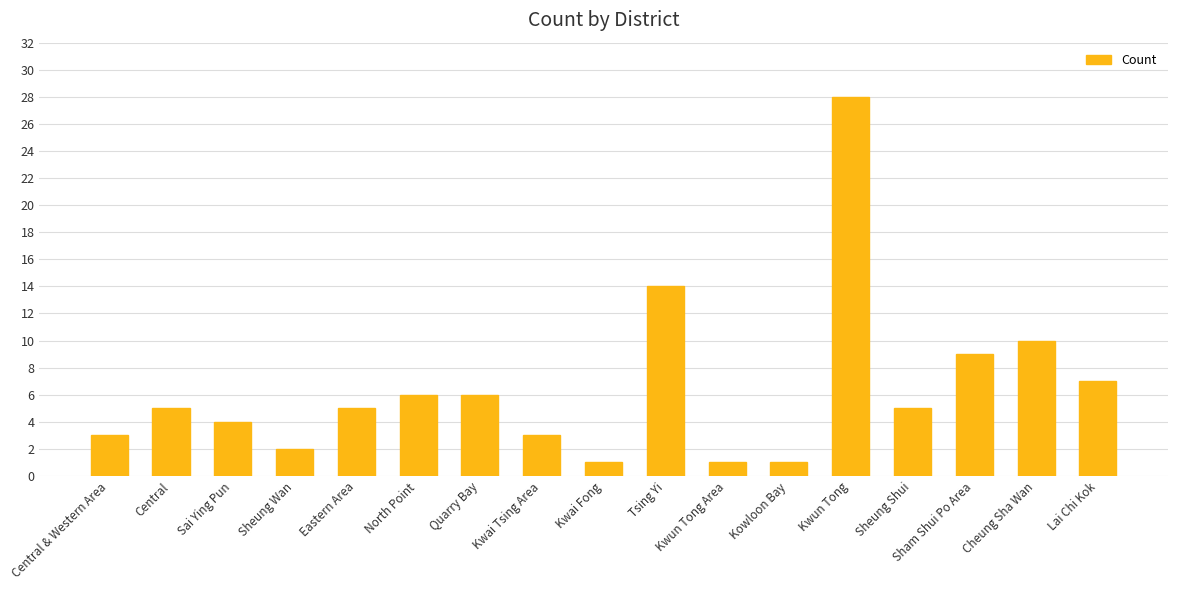

How many distinct data groups are displayed?

1